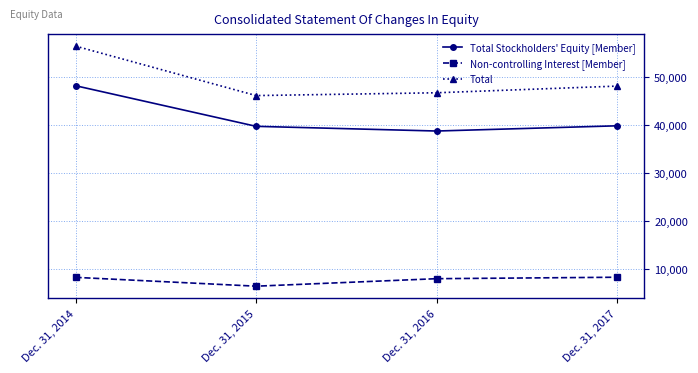

What is the average value of the Non-controlling Interest [Member] series?

7735